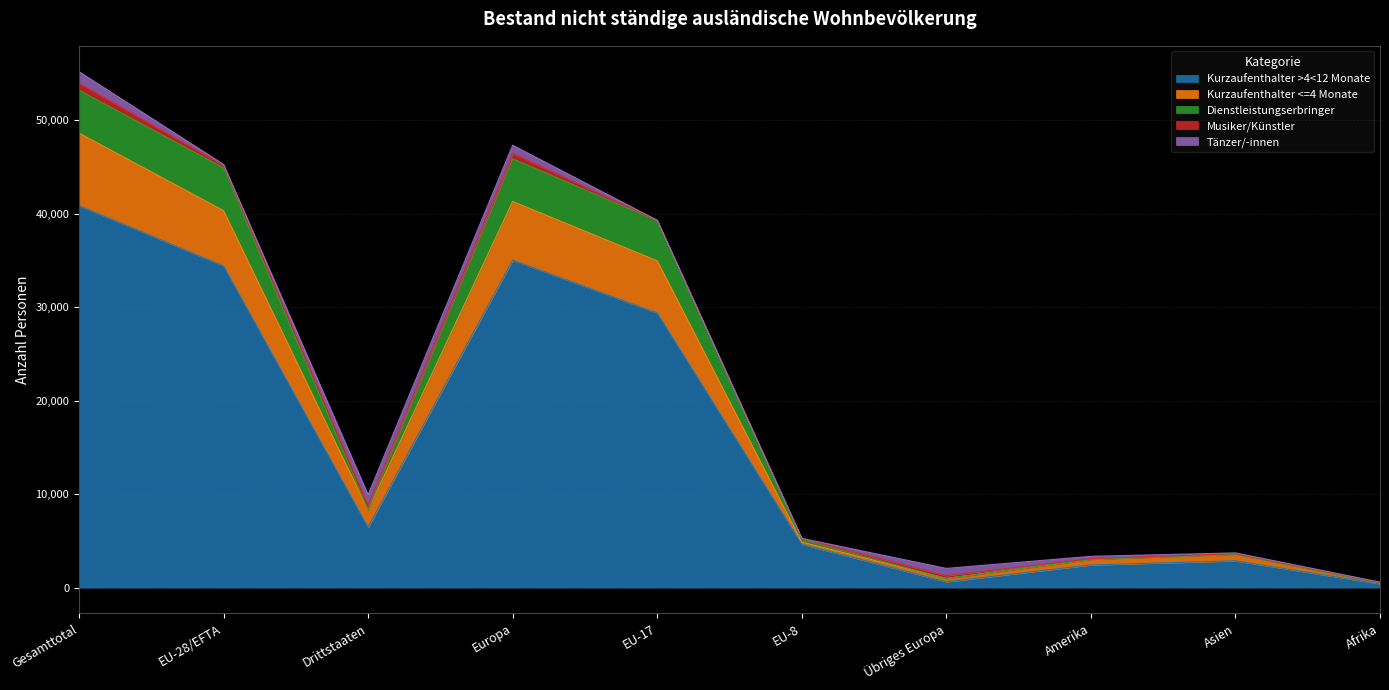

At which category is the sum across all series the highest?

Gesamttotal